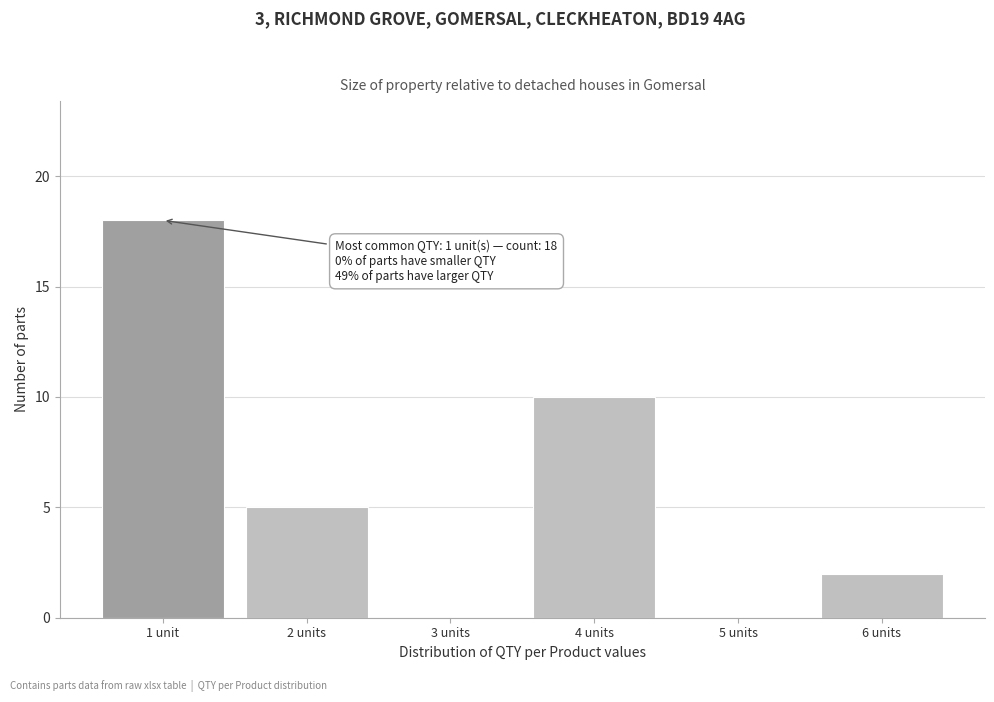

Reading left to right, list all the values displayed in this chart.

1 unit=18	2 units=5	3 units=0	4 units=10	5 units=0	6 units=2